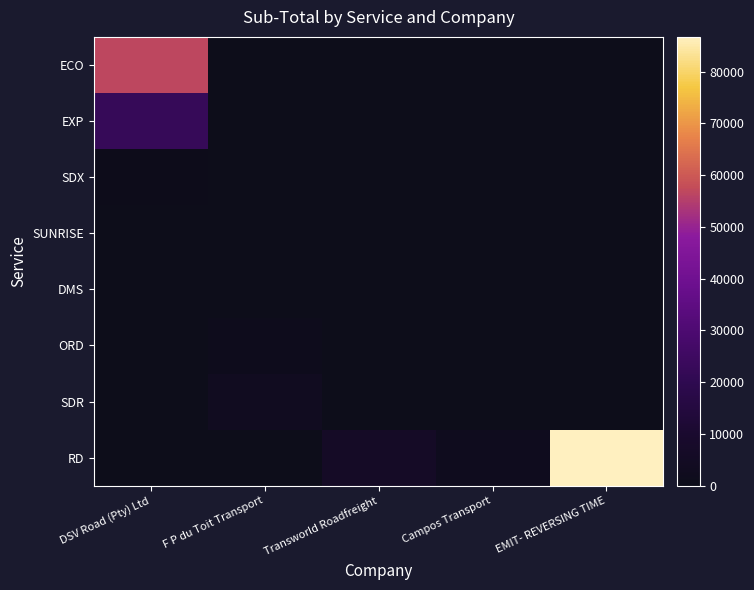

Which series changed the most between F P du Toit Transport and Campos Transport?

SDR